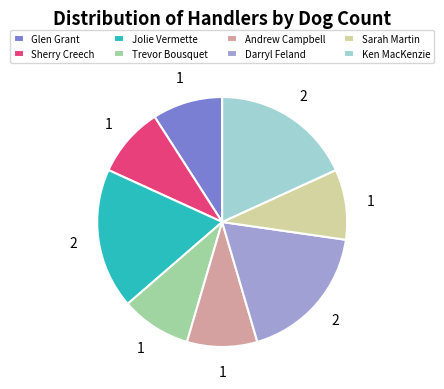

Does Andrew Campbell account for over 50% of the chart?

No